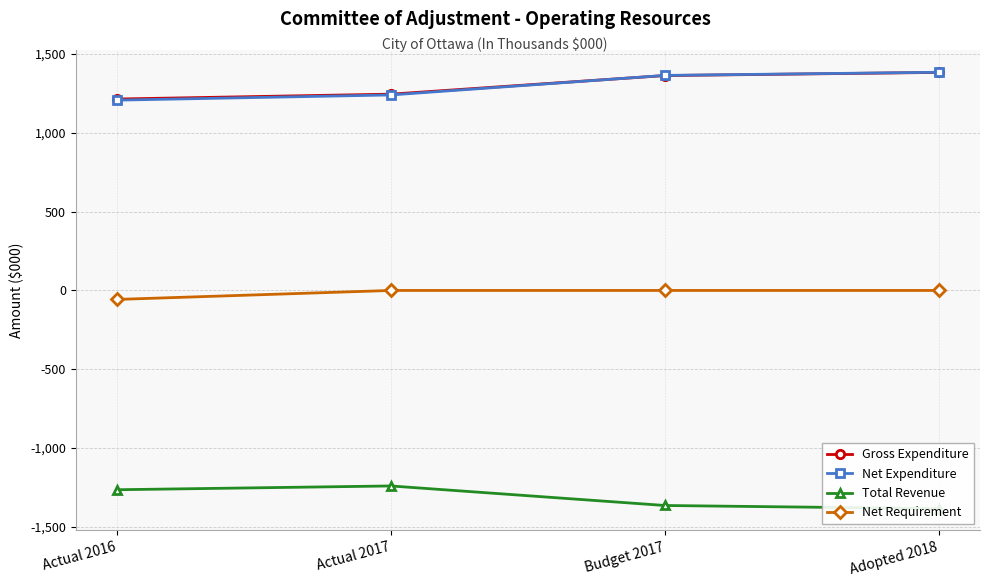

What position from the right is Adopted 2018?

1